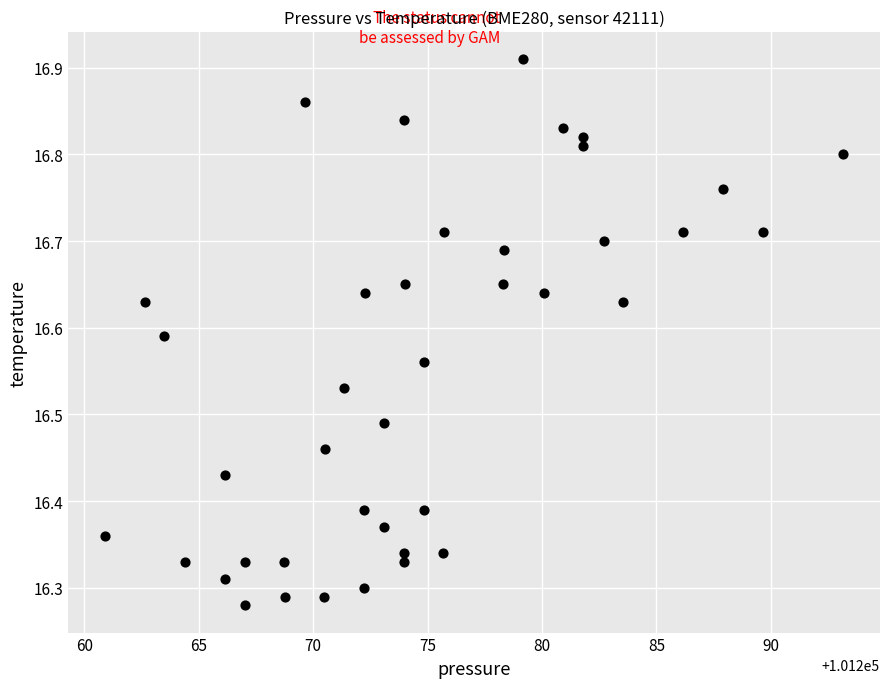

What is the range of X values (max minus min)?

32.2